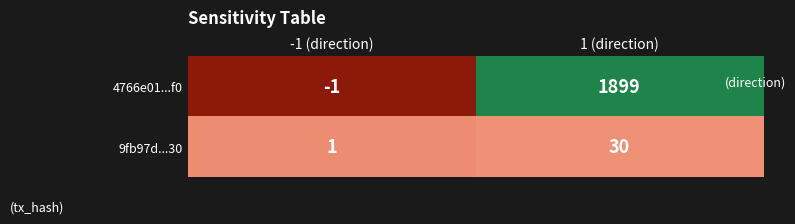

Reading right to left, transcribe all the data shown in this chart.

4766e01...f0: 1899	-1
9fb97d...30: 30	1